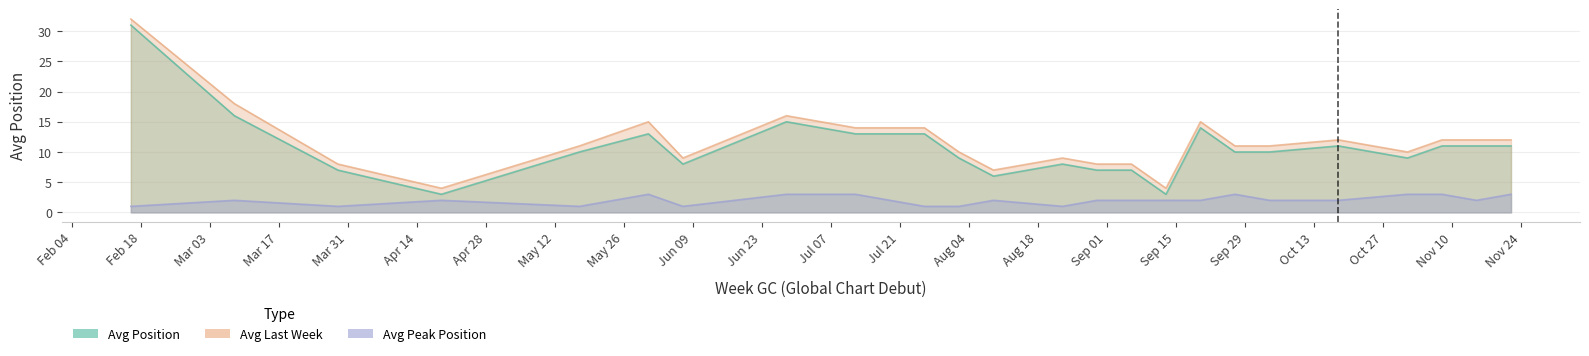

How many values in the avg_position series are below 10?

10